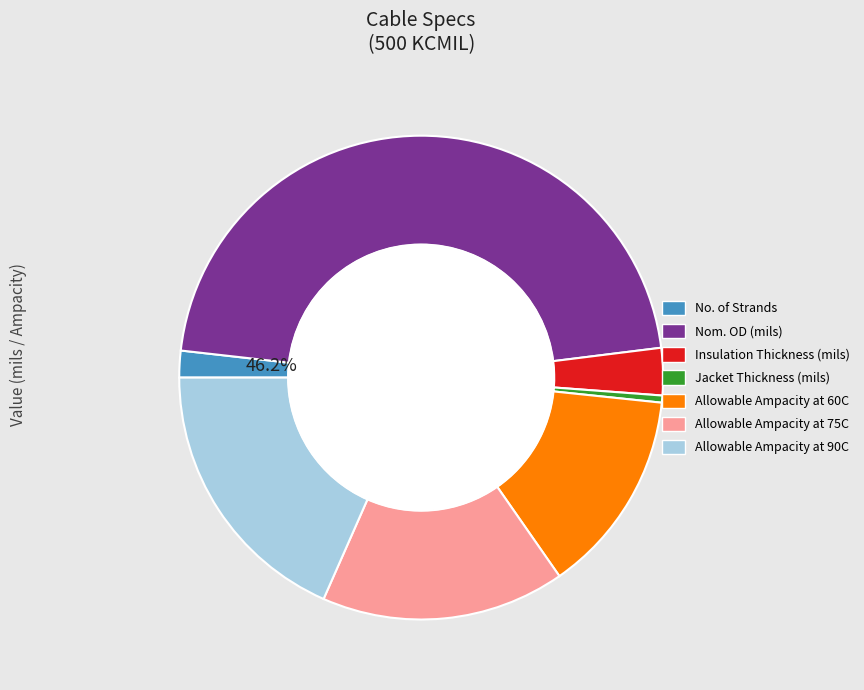

To the nearest percent, what is the difference between the Nom. OD (mils) and Allowable Ampacity at 75C slice percentages?

30%